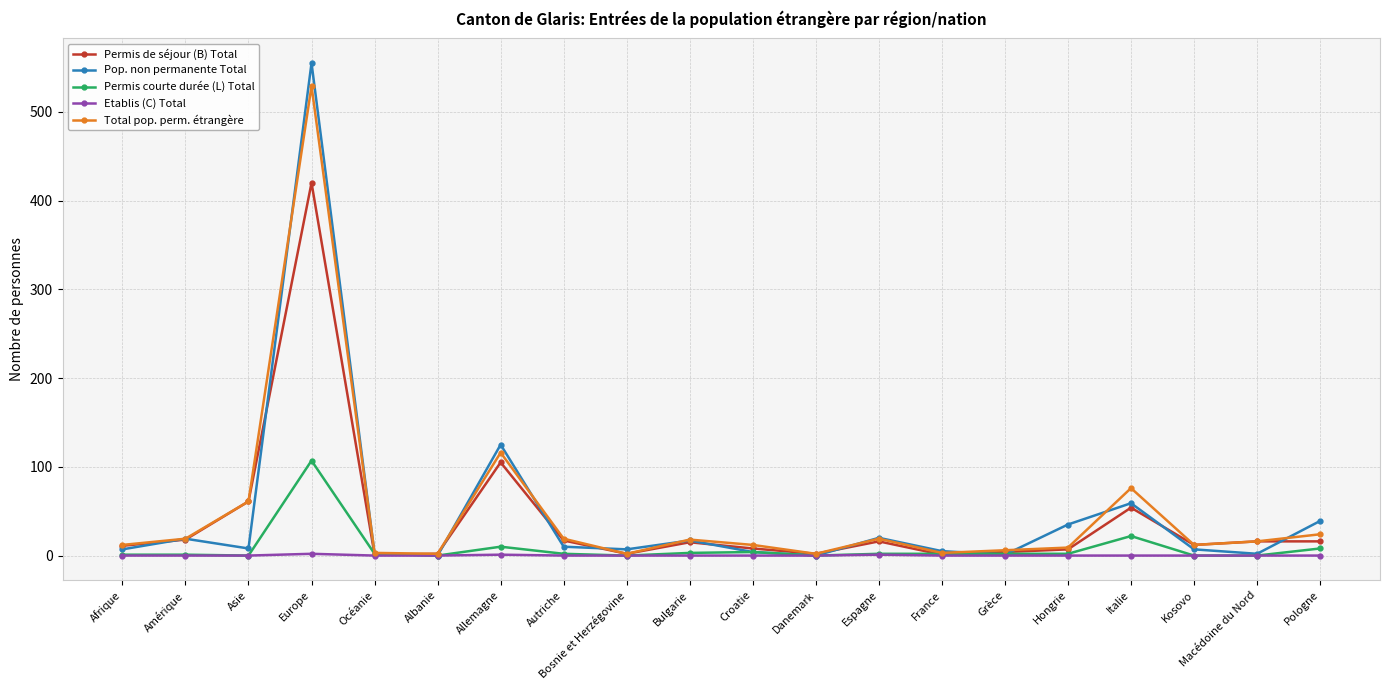

True or false: Permis de séjour (B) Total has a value of 161 at Europe.

False